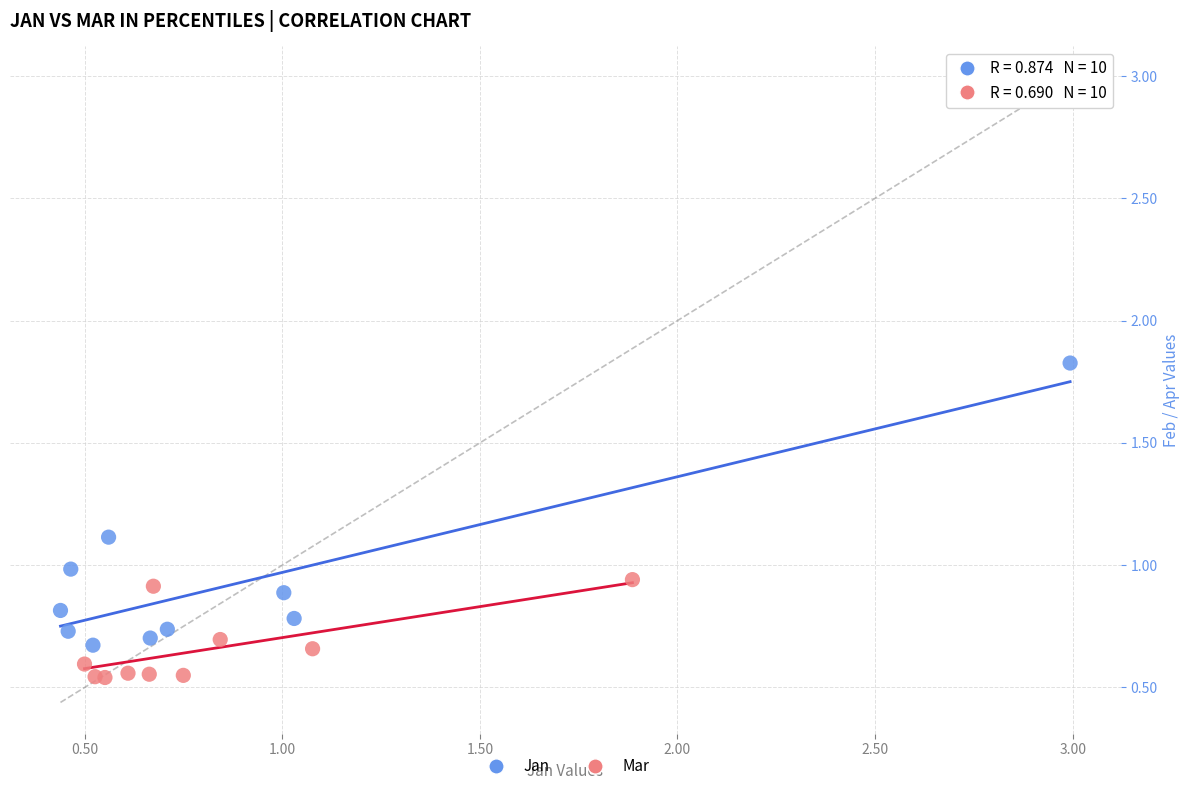

Which series has the largest Y range (max minus min)?

Jan